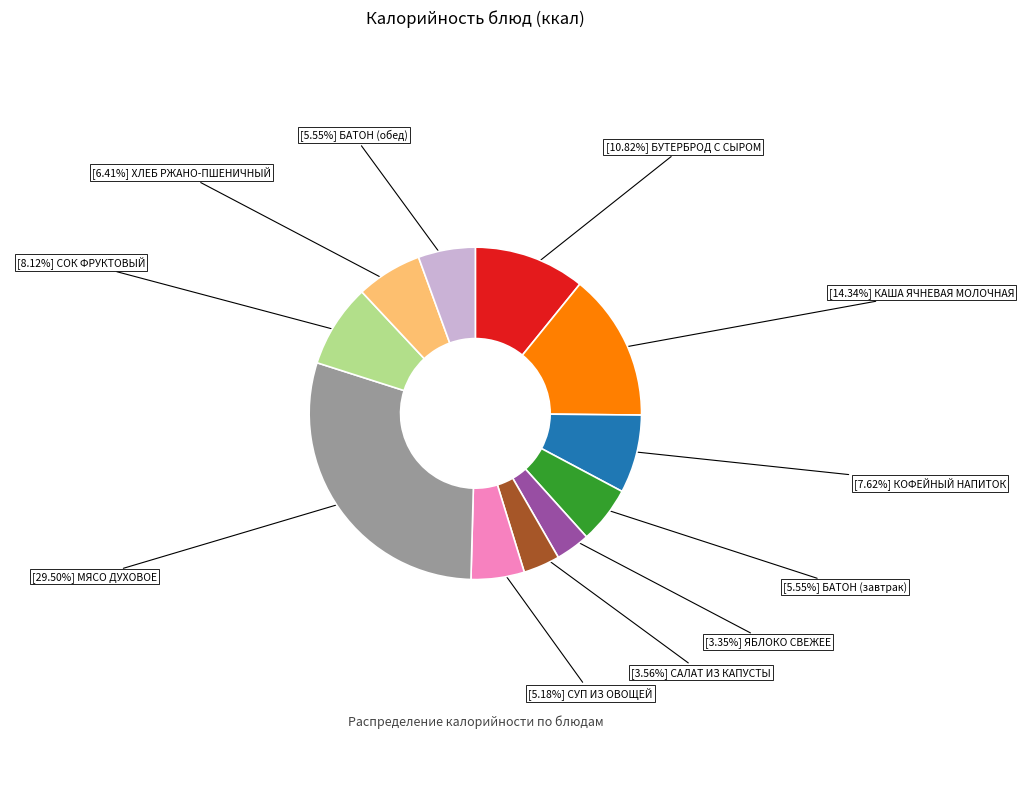

Does any single category account for the majority?

No